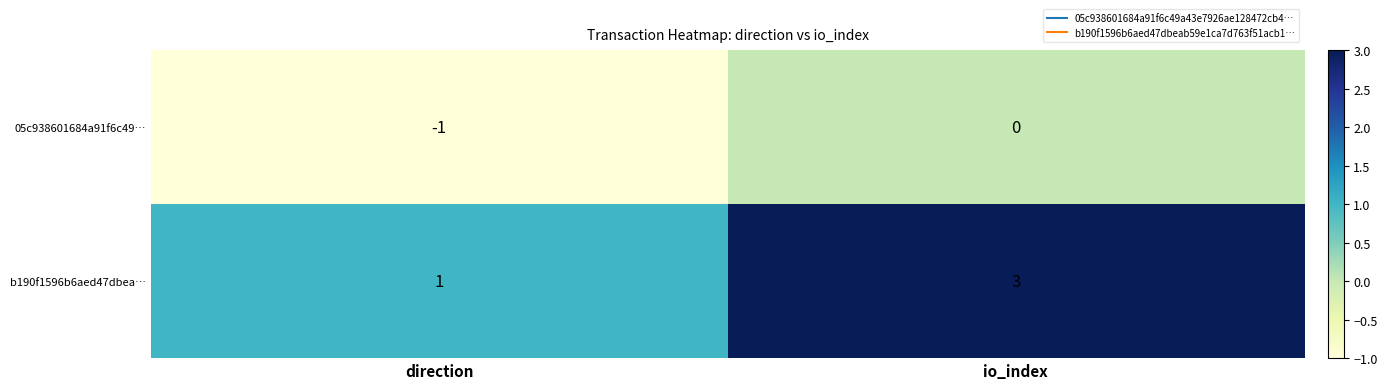

Reading left to right, extract all data points from this chart.

05c938601684a91f6c49…: -1	0
b190f1596b6aed47dbea…: 1	3